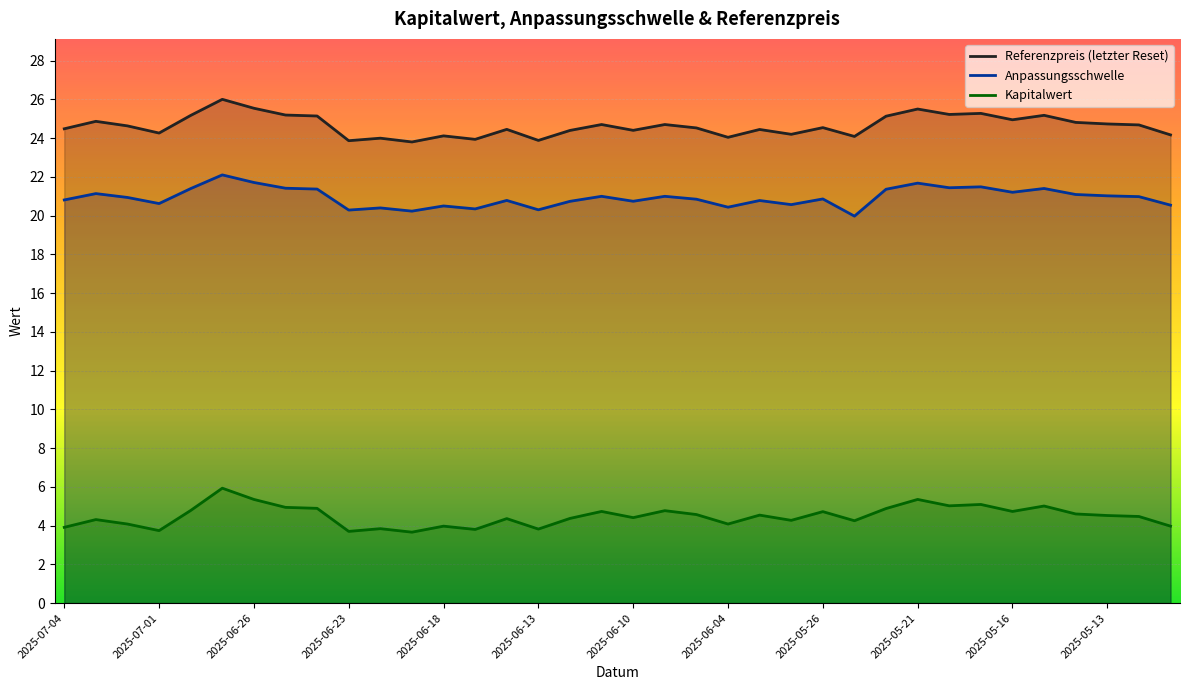

The value of Referenzpreis (letzter Reset) at 2025-07-01 is 36.0. True or false?

False